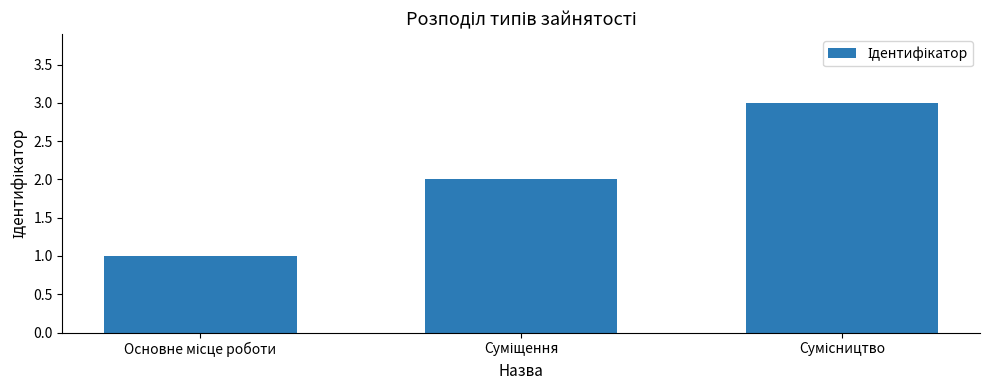

Reading left to right, extract all data points from this chart.

1	2	3